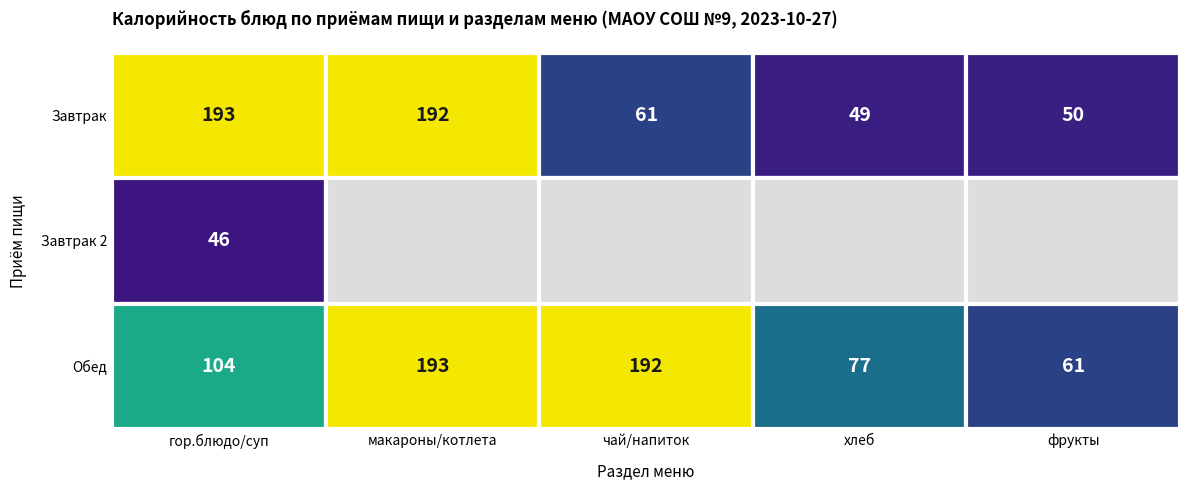

Which series has the largest total across all categories?

Обед